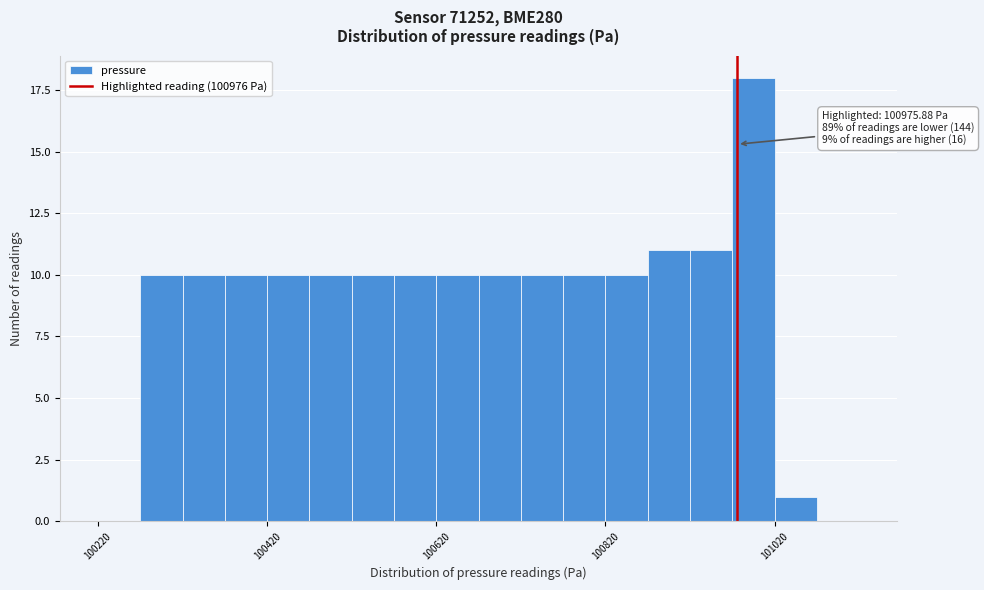

Read against the x-axis, roughly where is the centre of the tallest bar?

101000